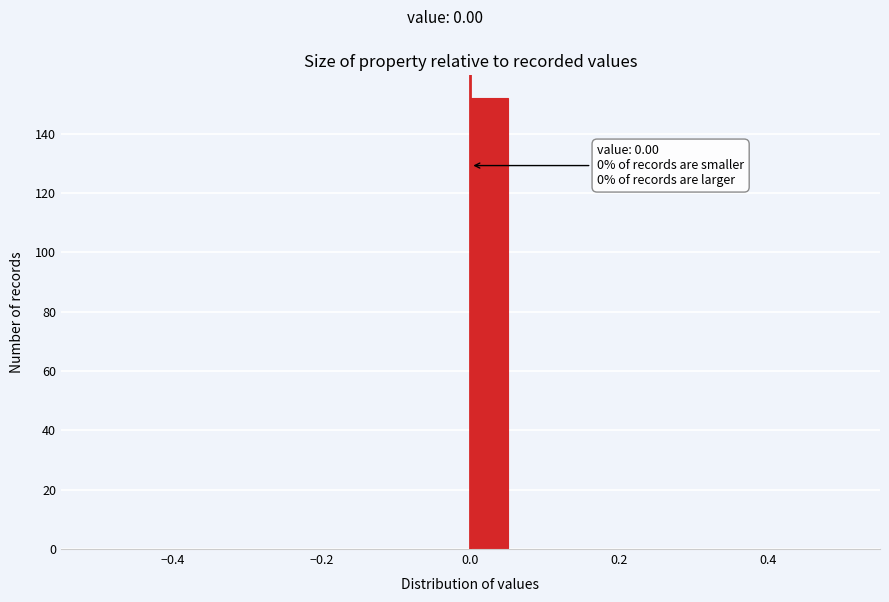

Around what value on the x-axis is the tallest bar? Give the approximate position of its centre, as read against the axis.

0.02